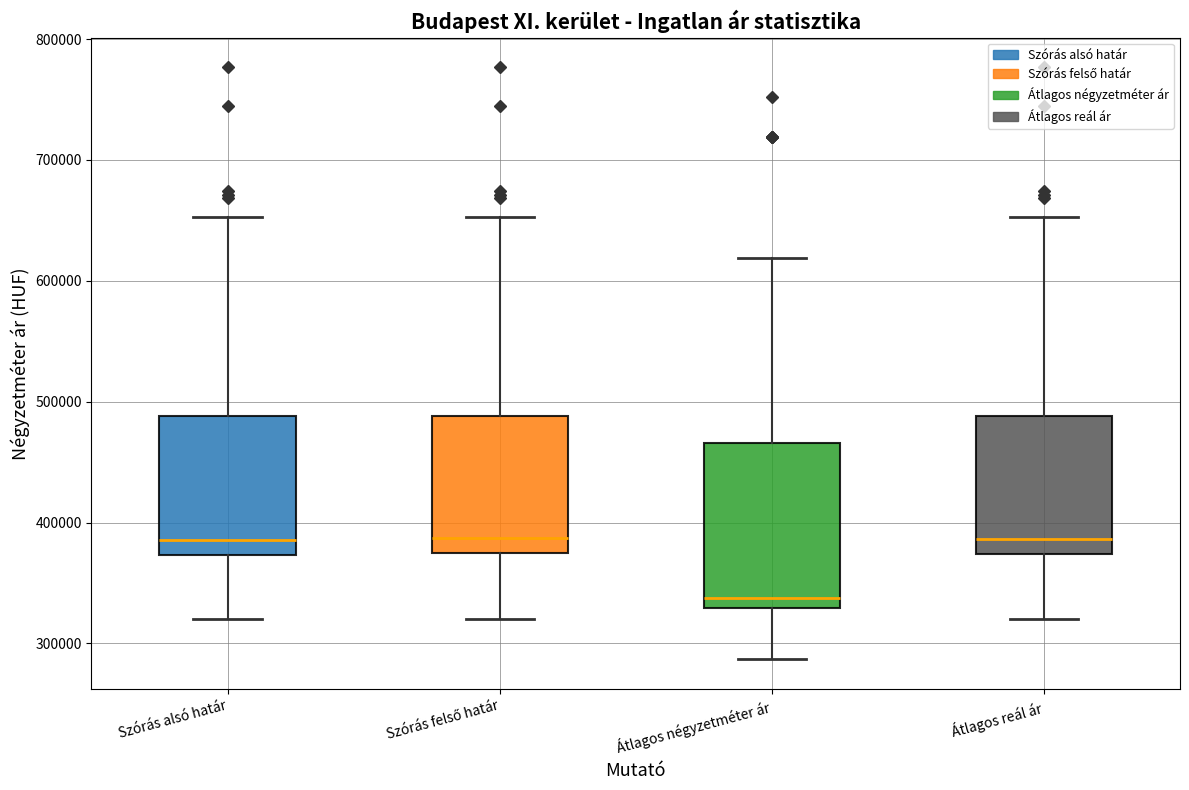

Which box has the lowest median line?

Átlagos négyzetméter ár